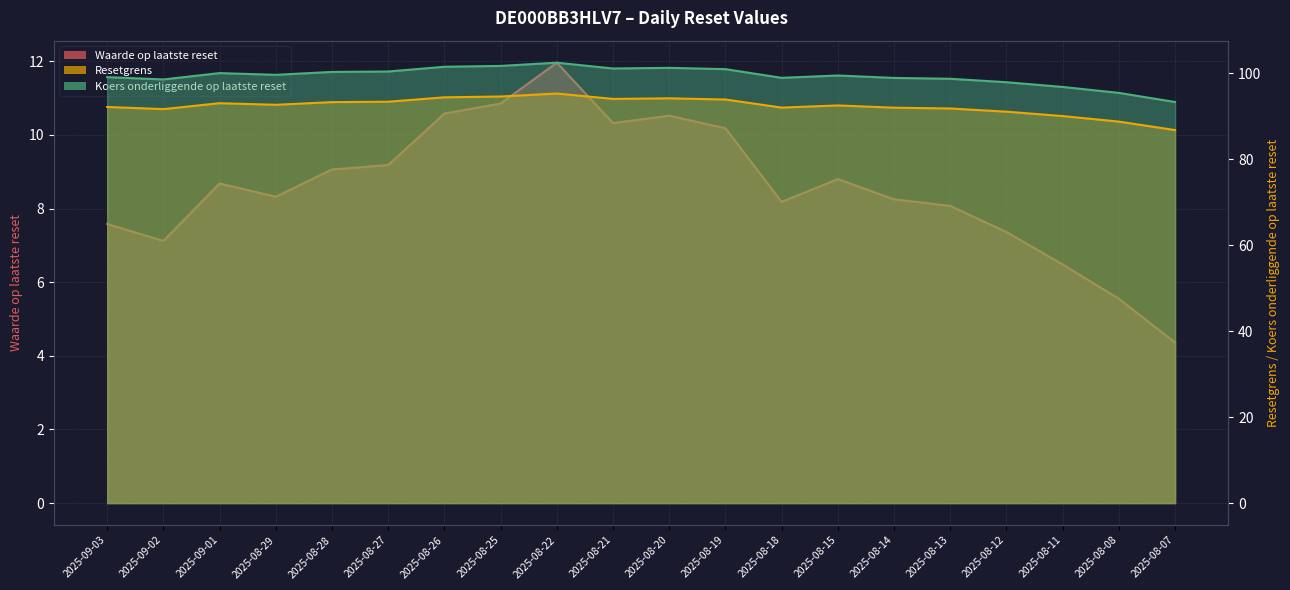

The Koers onderliggende op laatste reset series shows 63.5 at 2025-08-20. True or false?

False